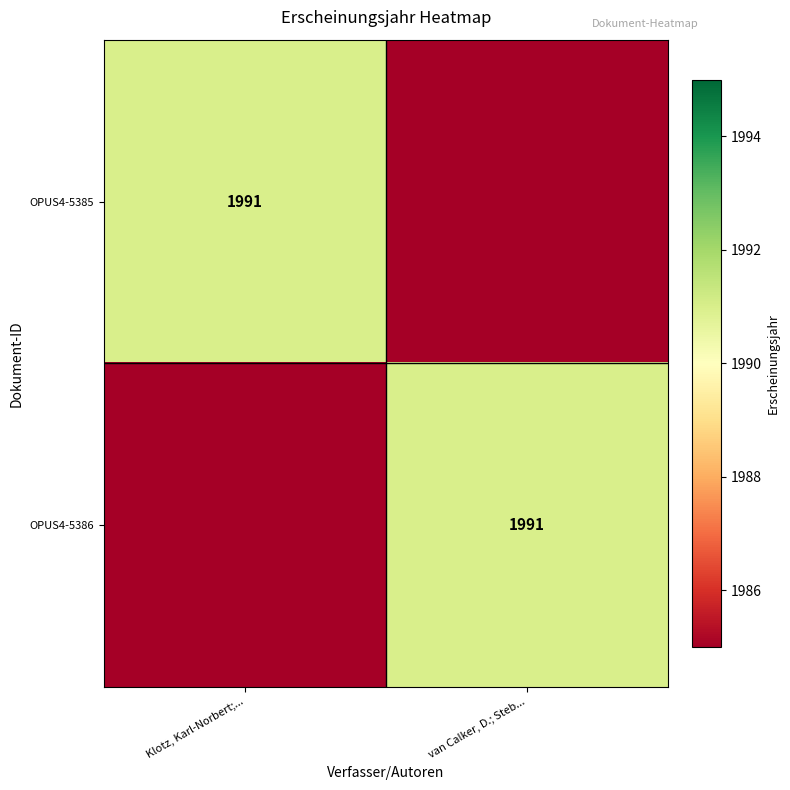

Count the number of categories in the chart.

2